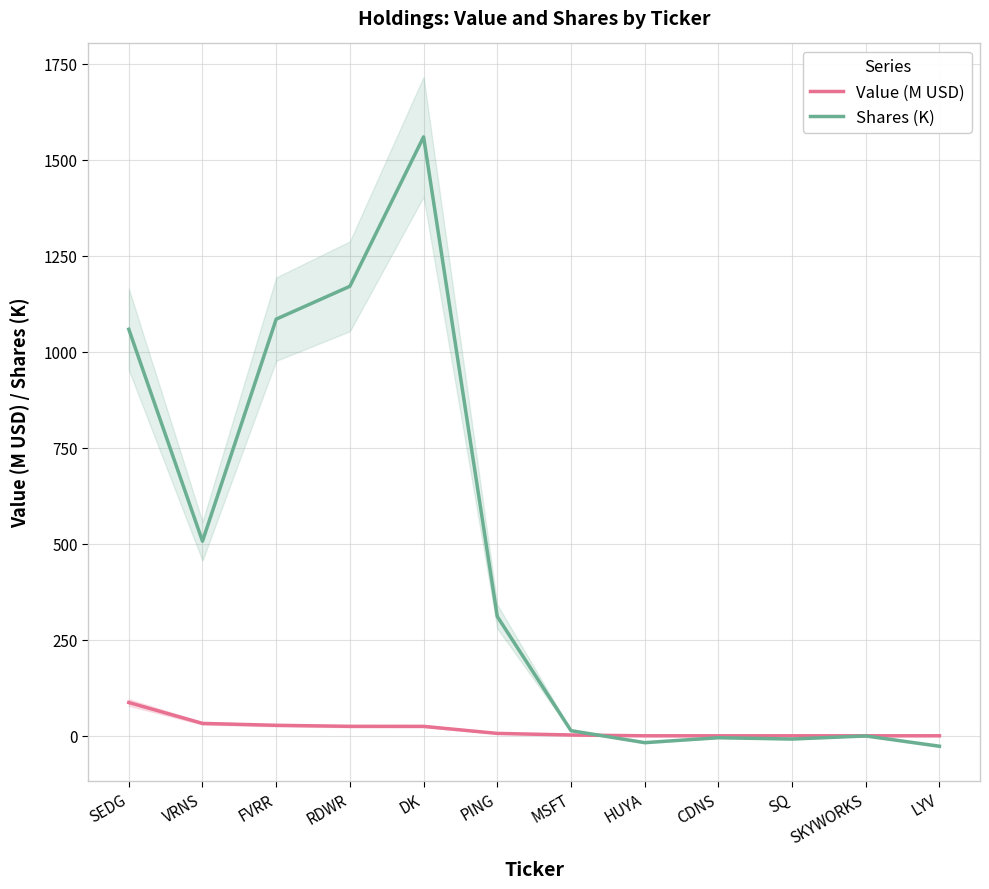

Reading right to left, transcribe all the data shown in this chart.

Value (M USD): LYV=0.0	SKYWORKS=0.0	SQ=0.0	CDNS=0.0	HUYA=0.0	MSFT=2.1	PING=6.2	DK=24.6	RDWR=24.7	FVRR=27.3	VRNS=32.3	SEDG=86.7
Shares (K): LYV=-27.1	SKYWORKS=-0.4	SQ=-8.4	CDNS=-5.0	HUYA=-17.8	MSFT=13.4	PING=310.7	DK=1559.6	RDWR=1170.5	FVRR=1084.9	VRNS=506.7	SEDG=1058.6